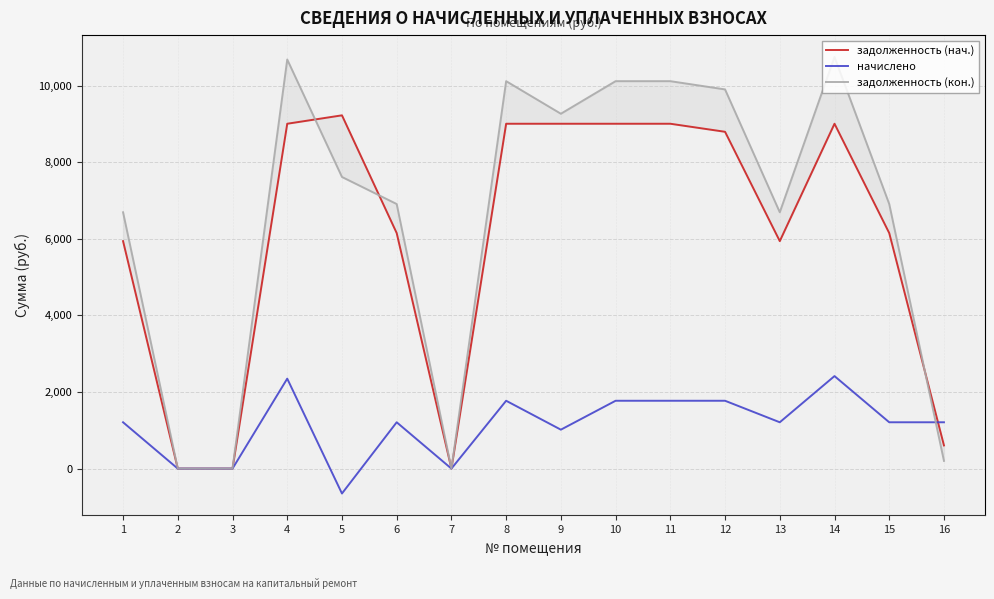

What is the total value across all series at 11?

20886.7